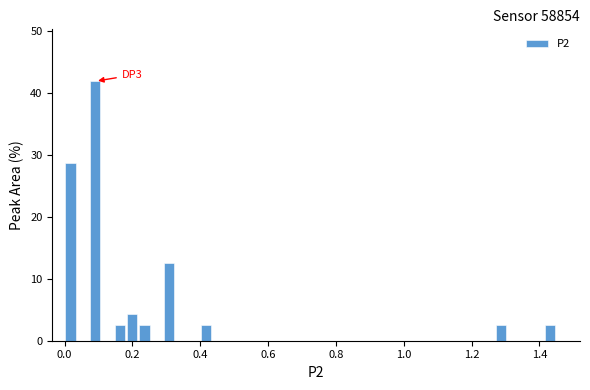

Read against the x-axis, roughly where is the centre of the tallest bar?

0.10